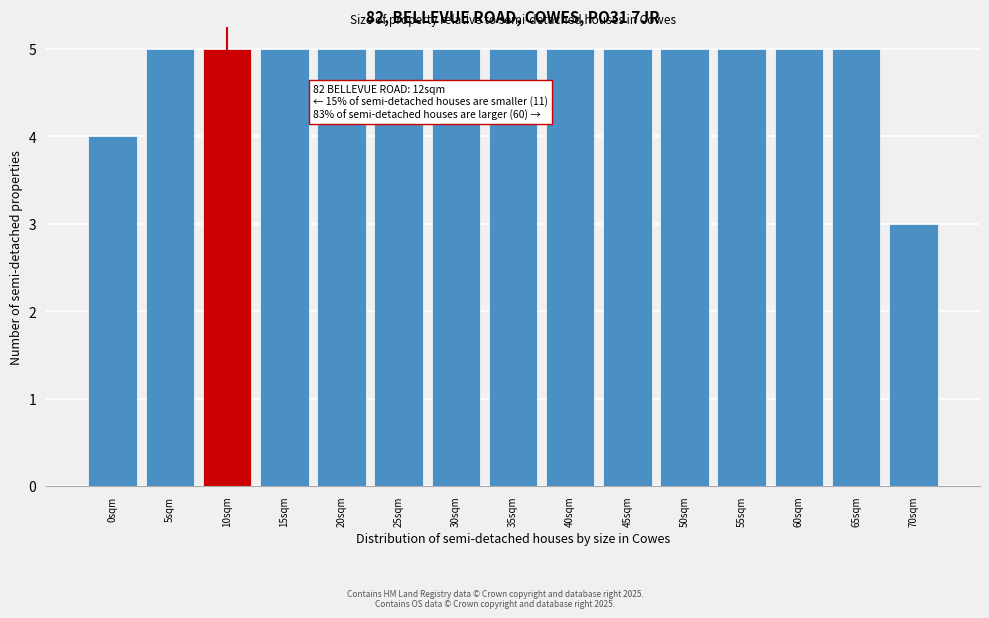

Reading left to right, what are all the values shown in this chart?

0sqm=4	5sqm=5	10sqm=5	15sqm=5	20sqm=5	25sqm=5	30sqm=5	35sqm=5	40sqm=5	45sqm=5	50sqm=5	55sqm=5	60sqm=5	65sqm=5	70sqm=3